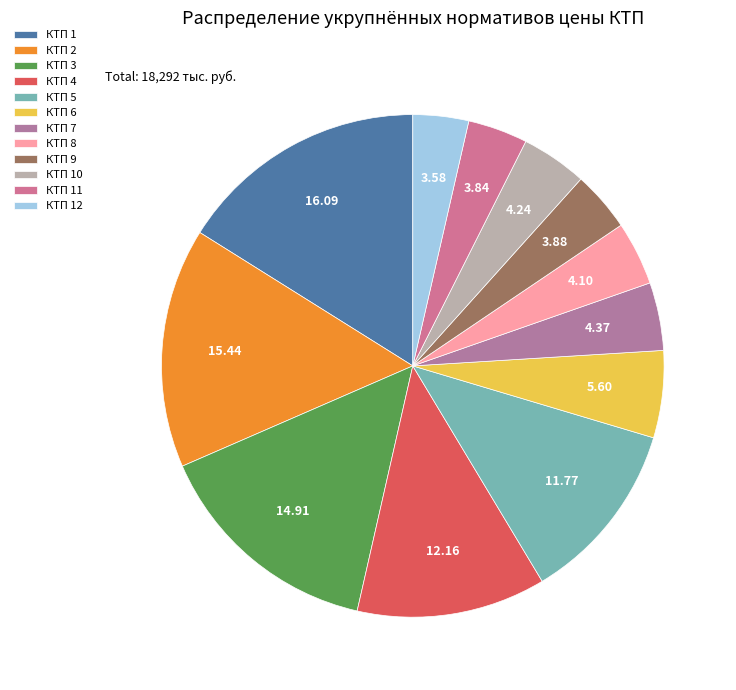

Which has a higher value, КТП 9 or КТП 2?

КТП 2